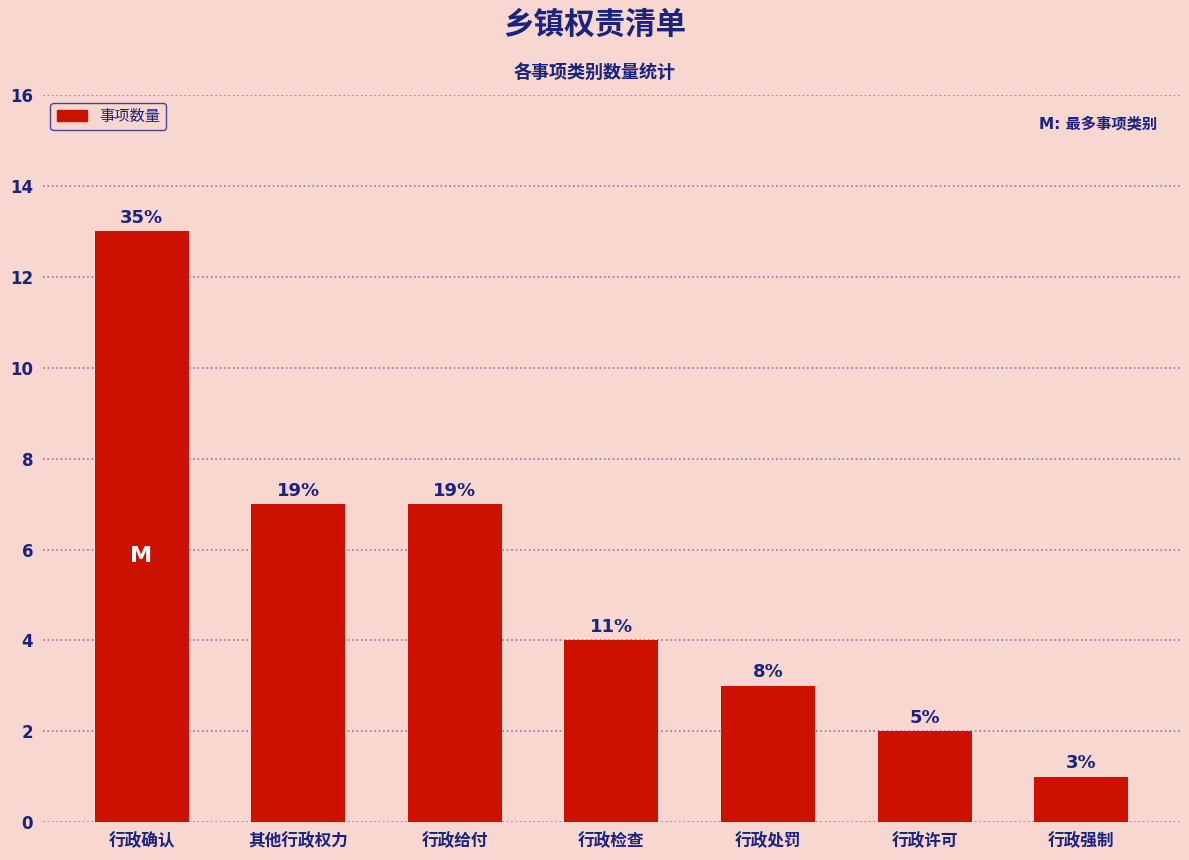

The value at 行政强制 is 0. True or false?

False